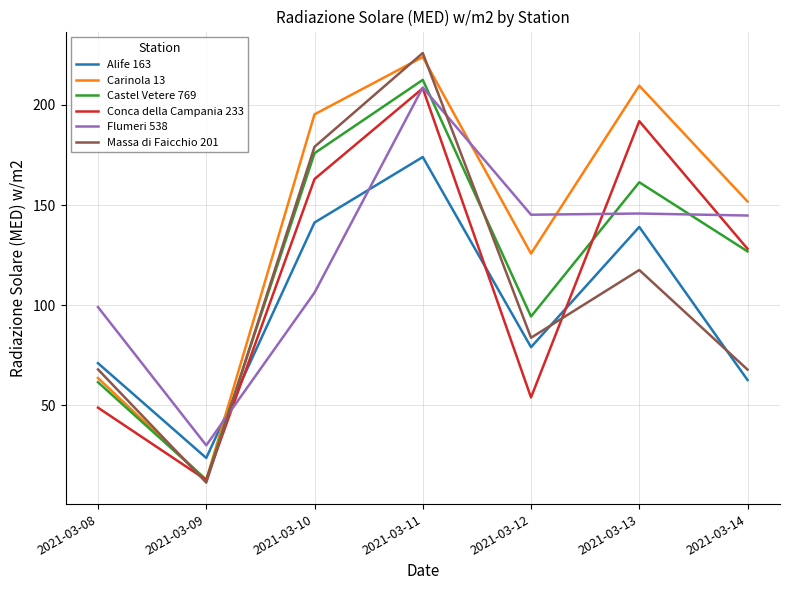

List the labels in order of Conca della Campania 233 value, largest first.

2021-03-11, 2021-03-13, 2021-03-10, 2021-03-14, 2021-03-12, 2021-03-08, 2021-03-09